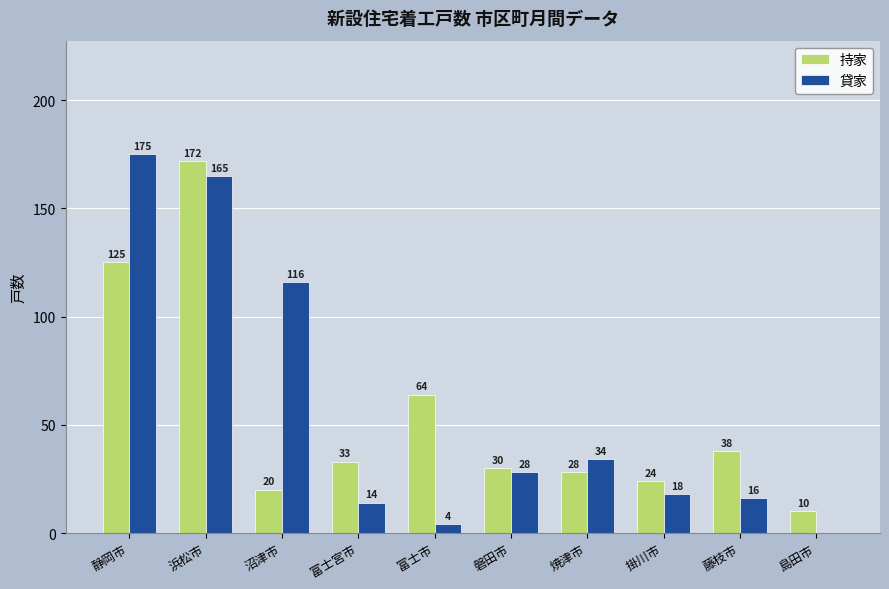

Is the value of 貸家 at 藤枝市 greater than the value of 持家 at 焼津市?

No